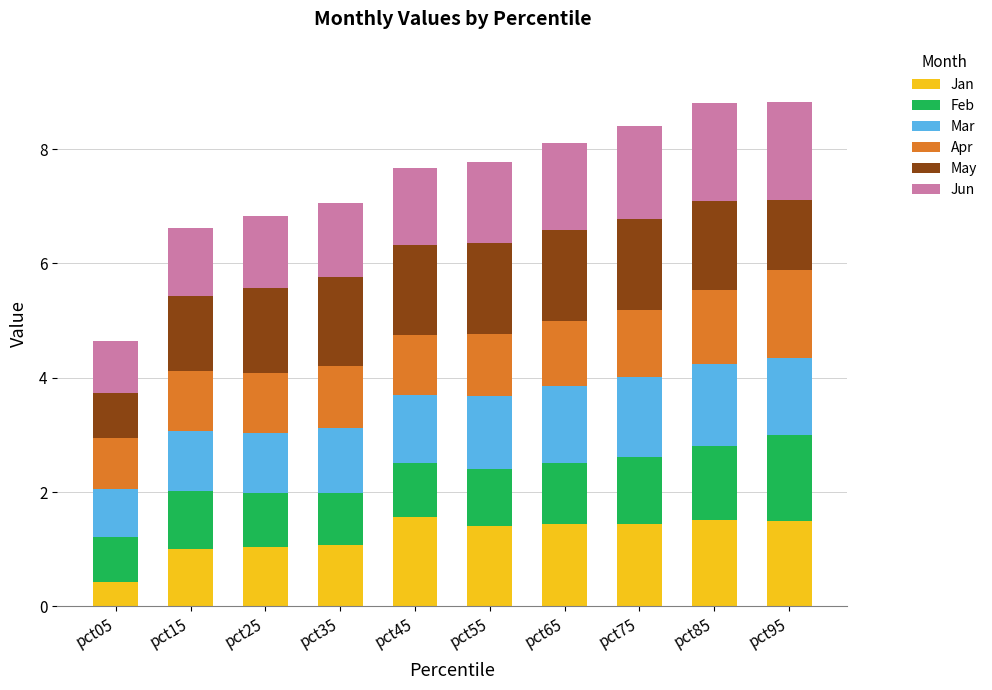

True or false: Jan has a value of 2.1 at pct65.

False